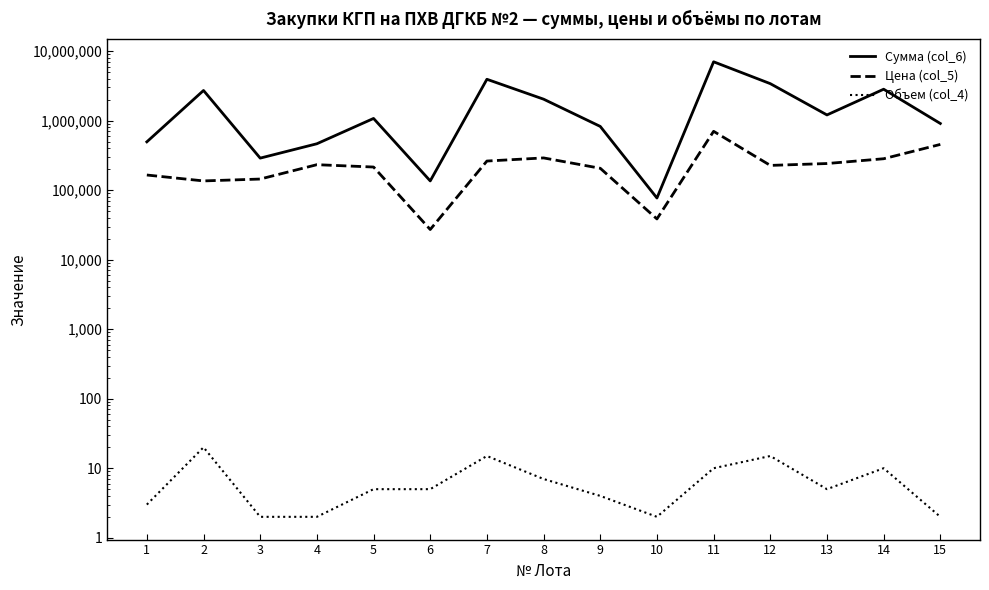

At how many categories does at least one series exceed 223603?

13